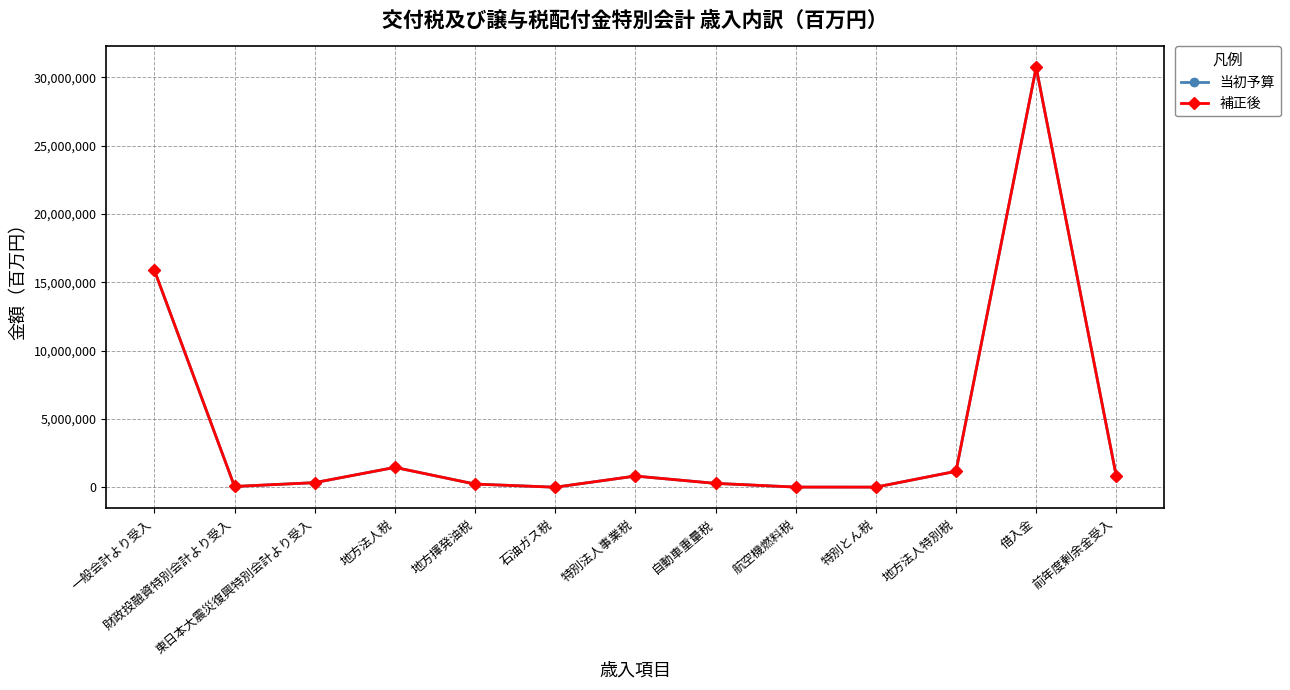

At how many categories does at least one series exceed 5833130?

2